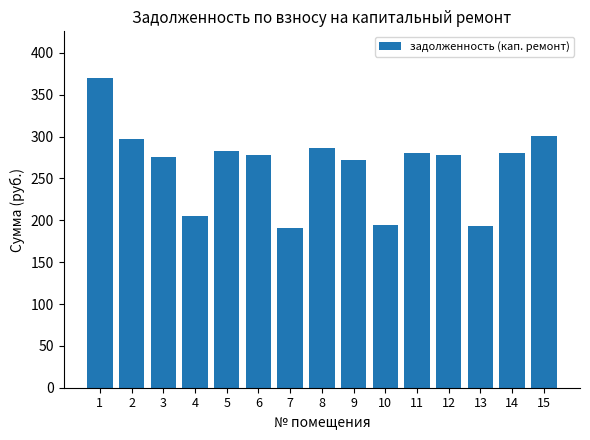

What is the average value?

265.7